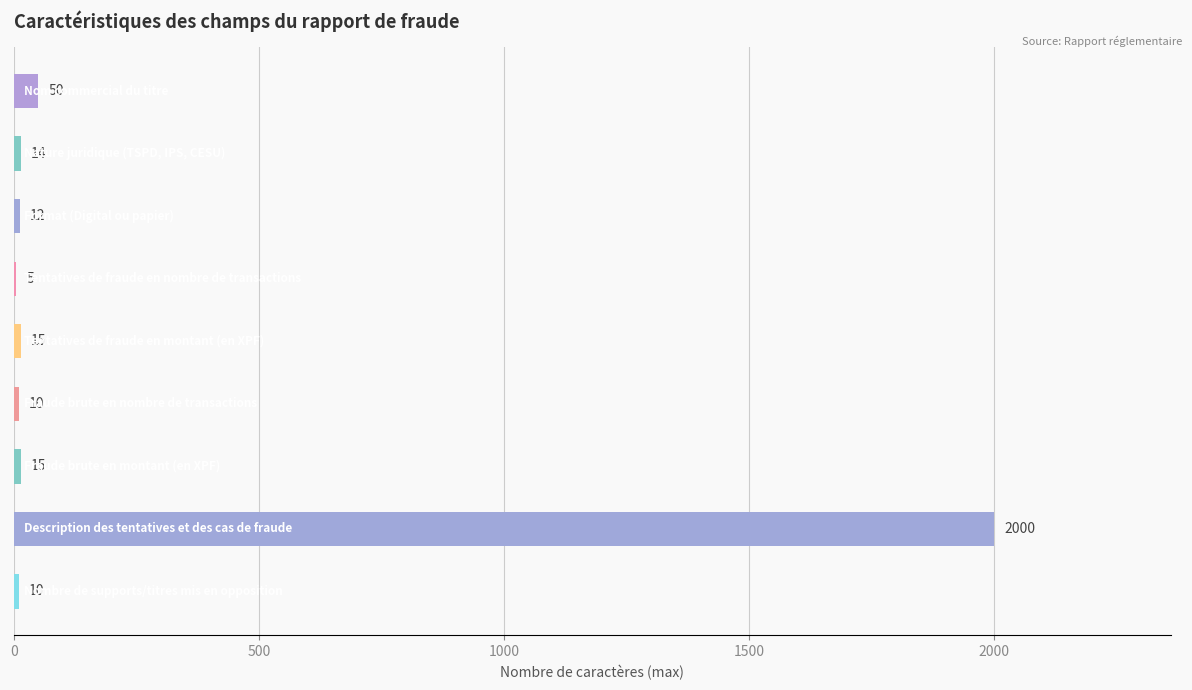

What is the greatest value displayed?

2000